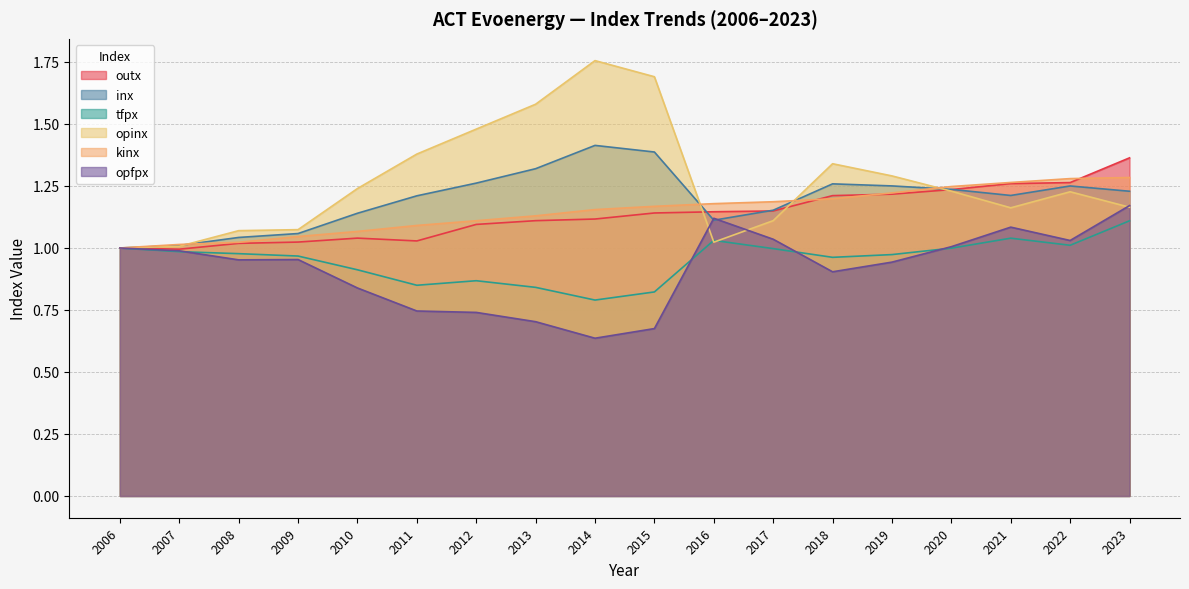

Which series has the largest total across all categories?

opinx